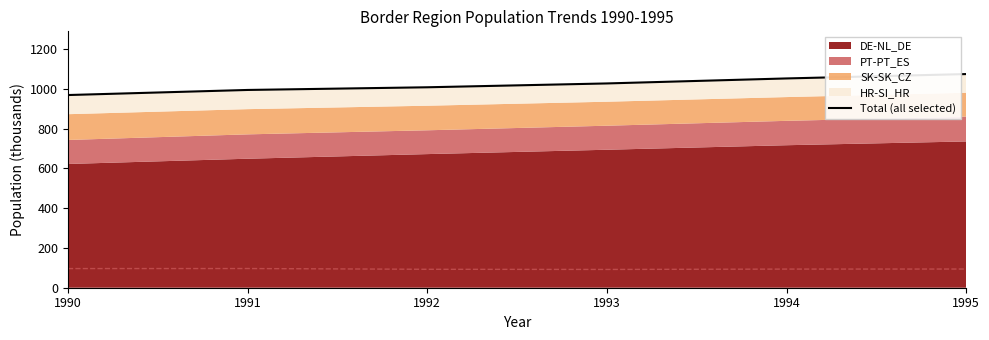

Reading left to right, list all the values displayed in this chart.

1990=969.3	1991=994.9	1992=1008.3	1993=1027.6	1994=1052.8	1995=1074.8